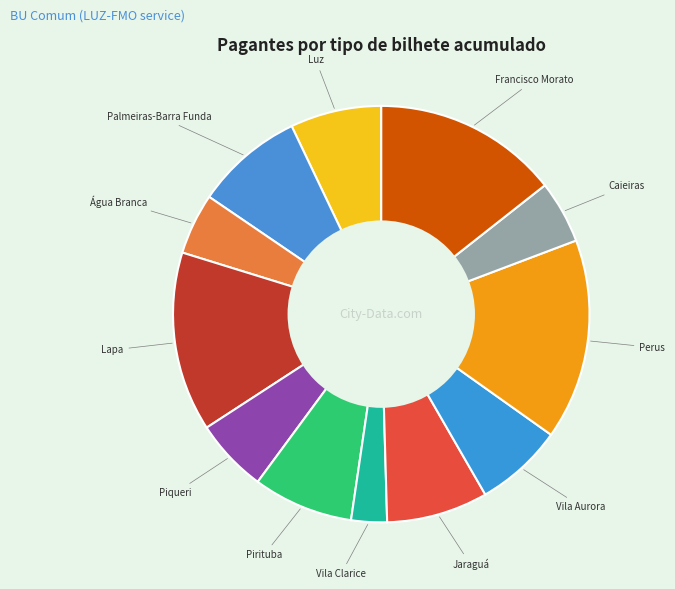

How many segments does this pie chart have?

12